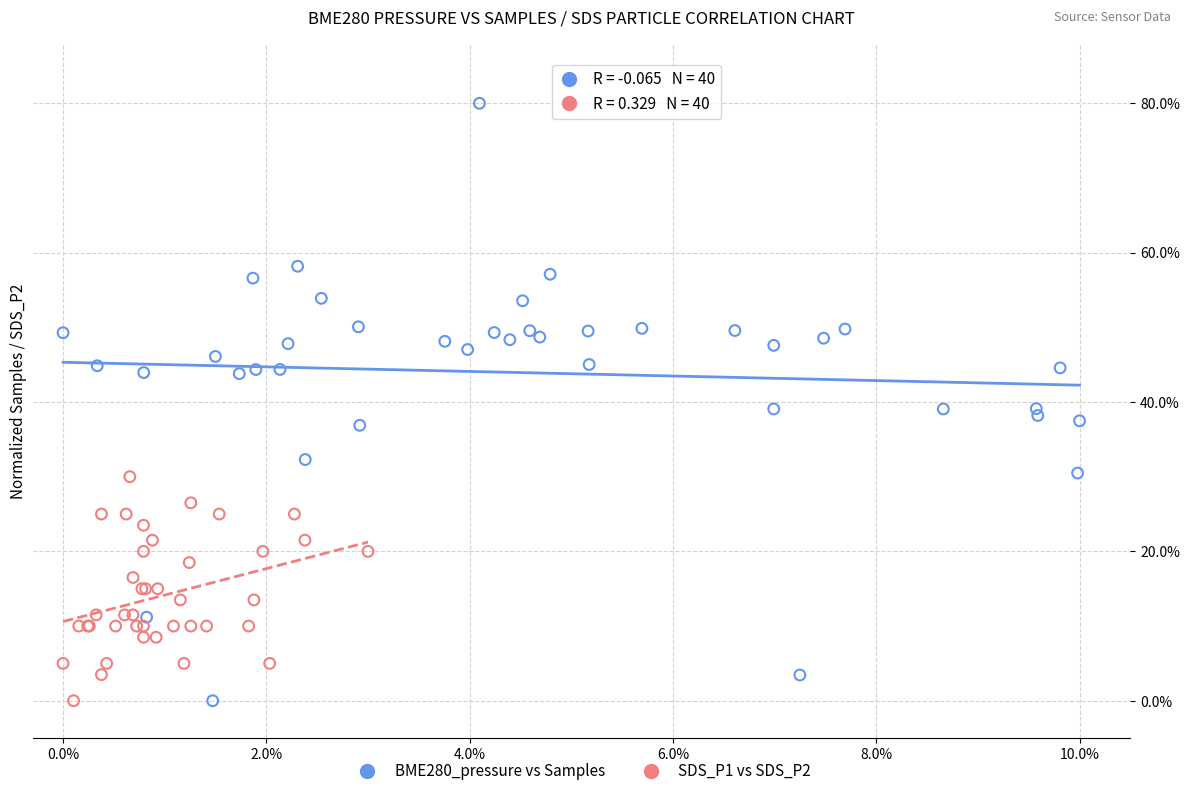

Which series reaches the maximum Y coordinate?

BME280_pressure vs Samples